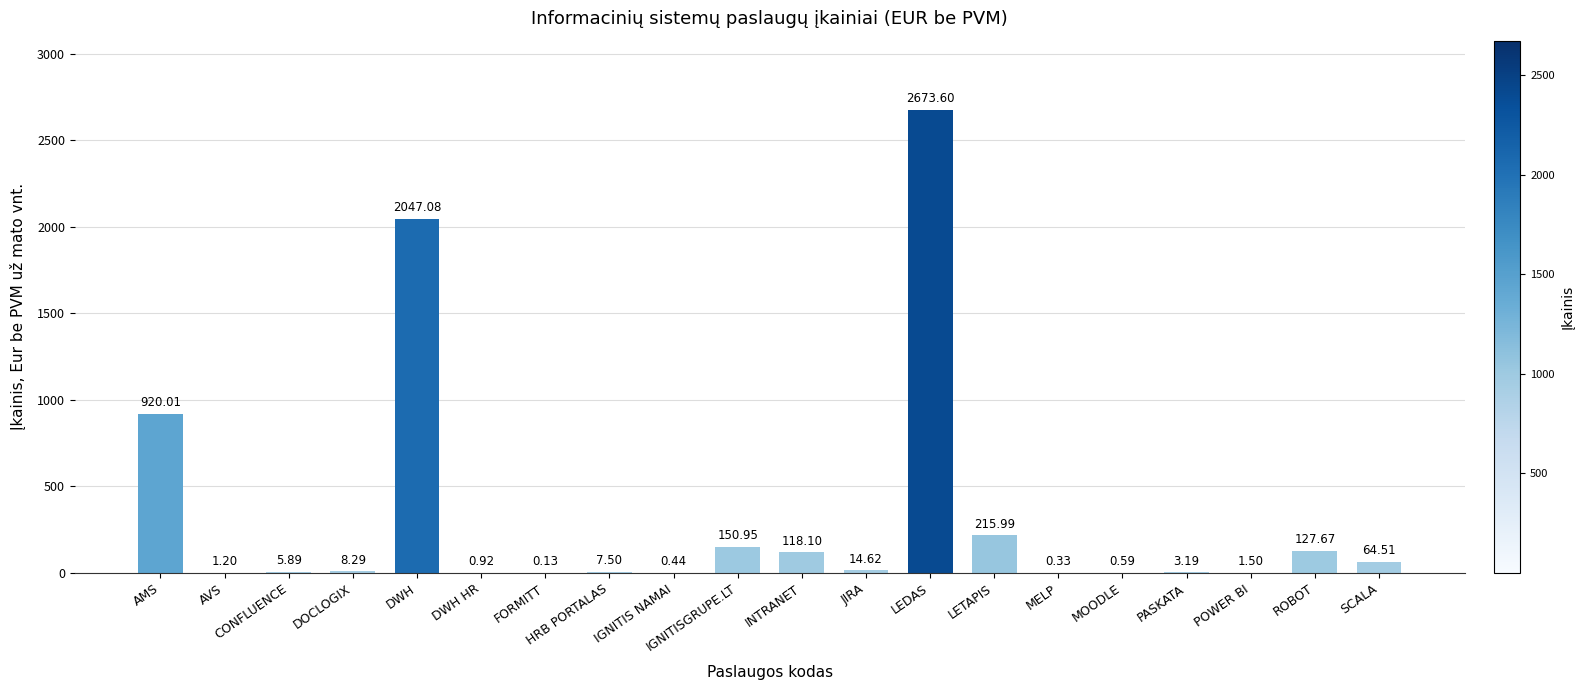

What is the sum of the values at HRB PORTALAS and AMS?

927.5